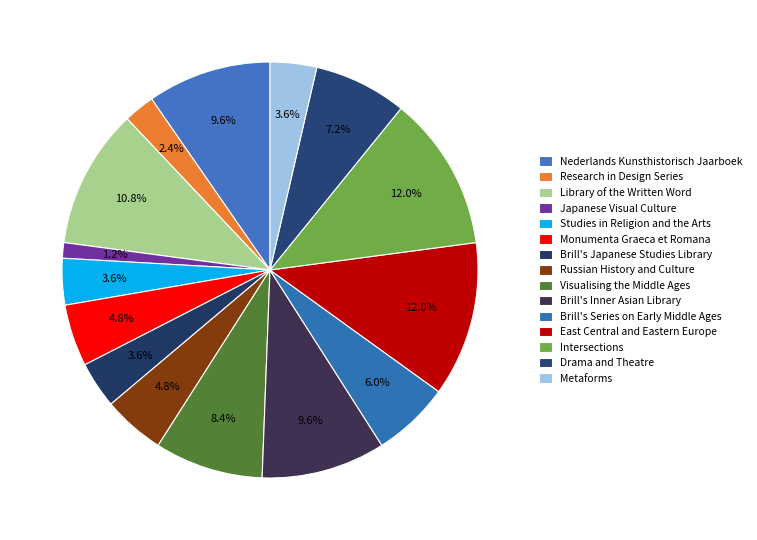

What is the largest slice in the pie chart?

East Central and Eastern Europe